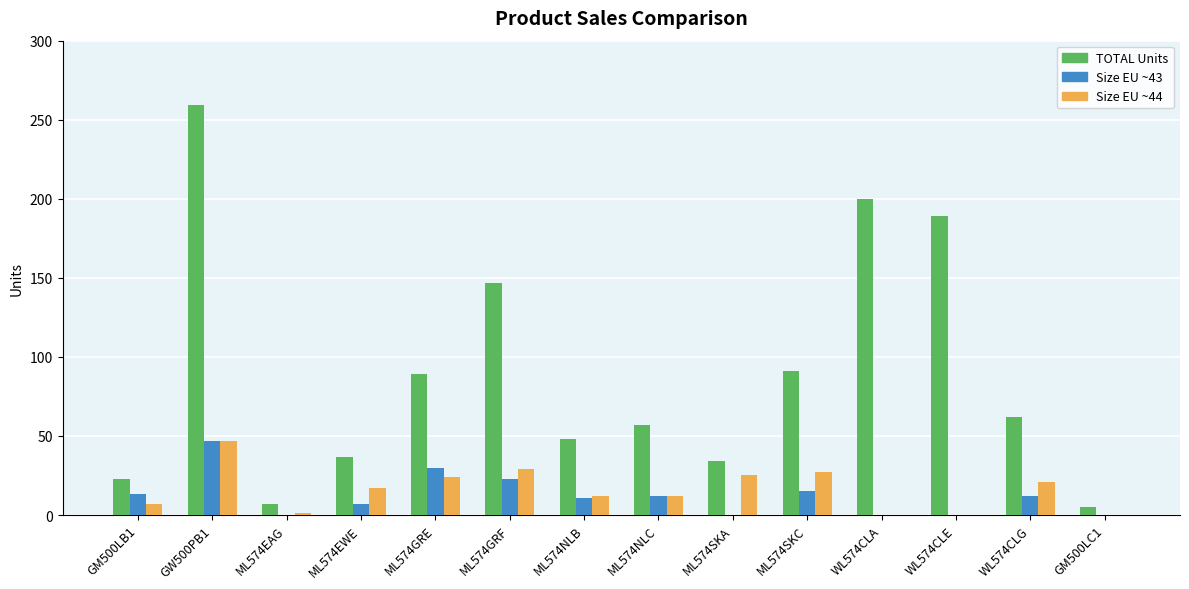

What is the greatest value displayed?

259